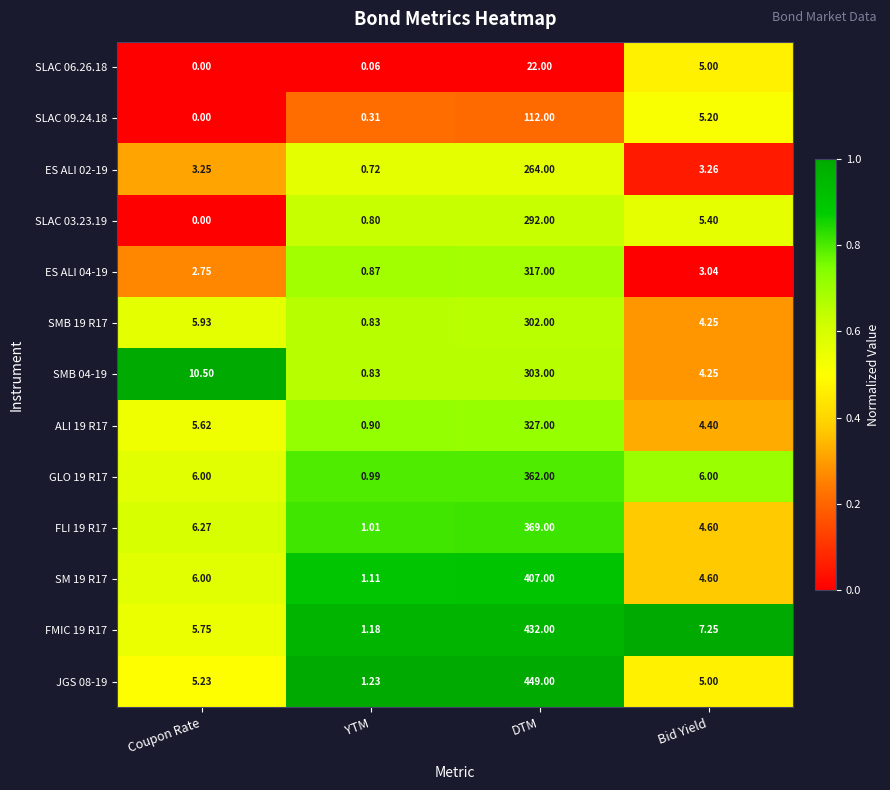

At which category is the sum across all series the highest?

DTM